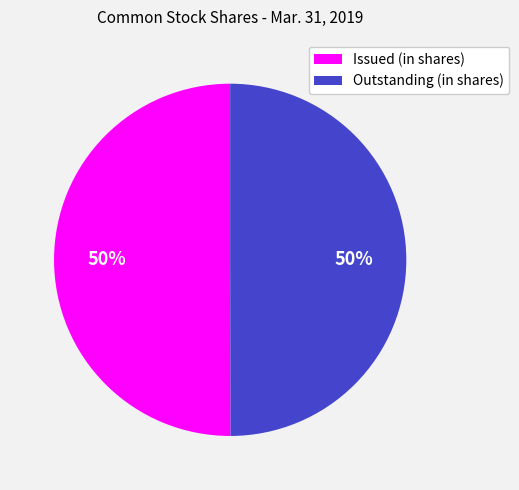

Combined, do Issued (in shares) and Outstanding (in shares) account for over 50%?

Yes